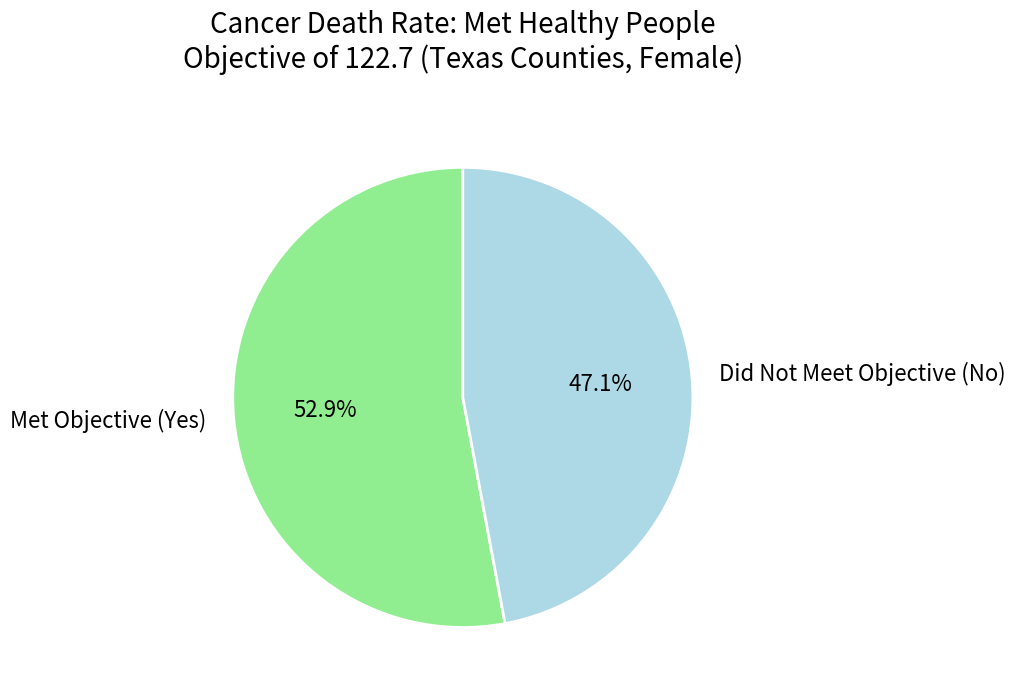

What percentage do Met Objective (Yes) and Did Not Meet Objective (No) together represent?

100.0%